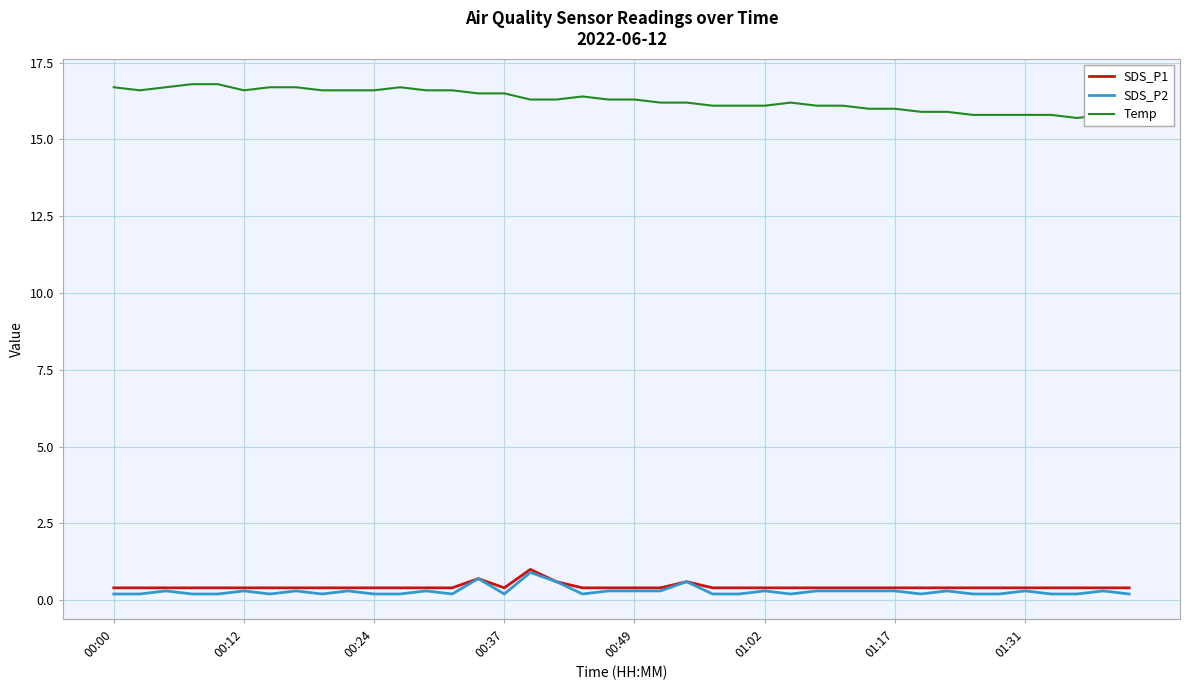

Where is Temp nearest to the value 16?

29